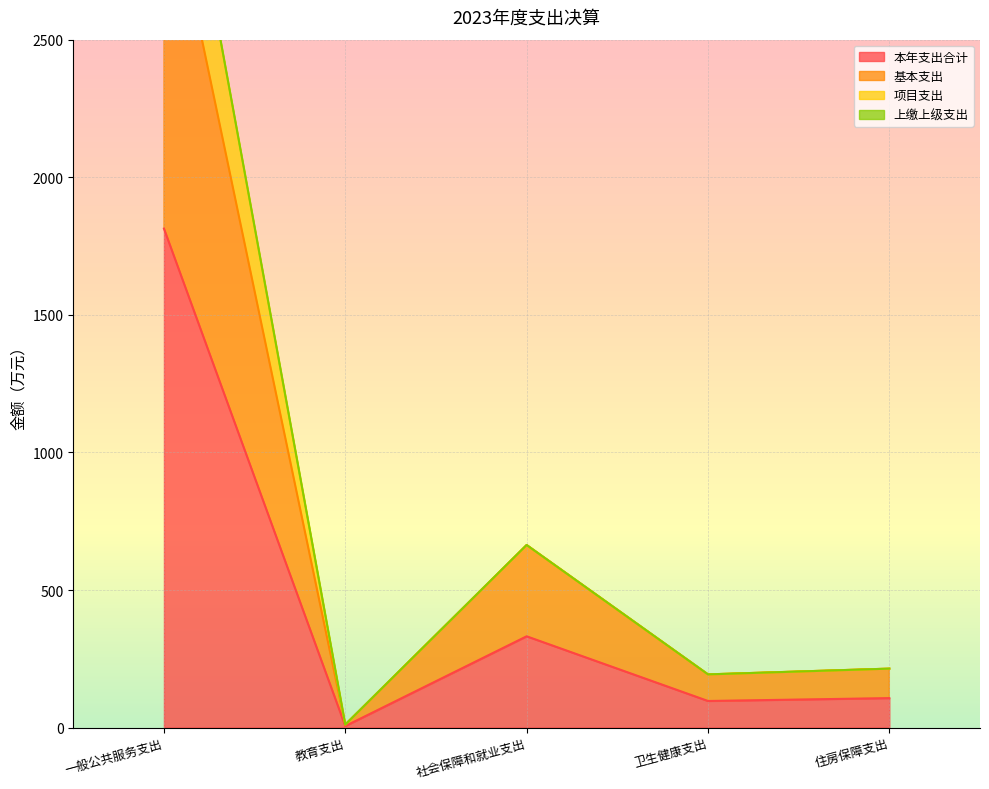

Where is 本年支出合计 nearest to the value 909?

社会保障和就业支出